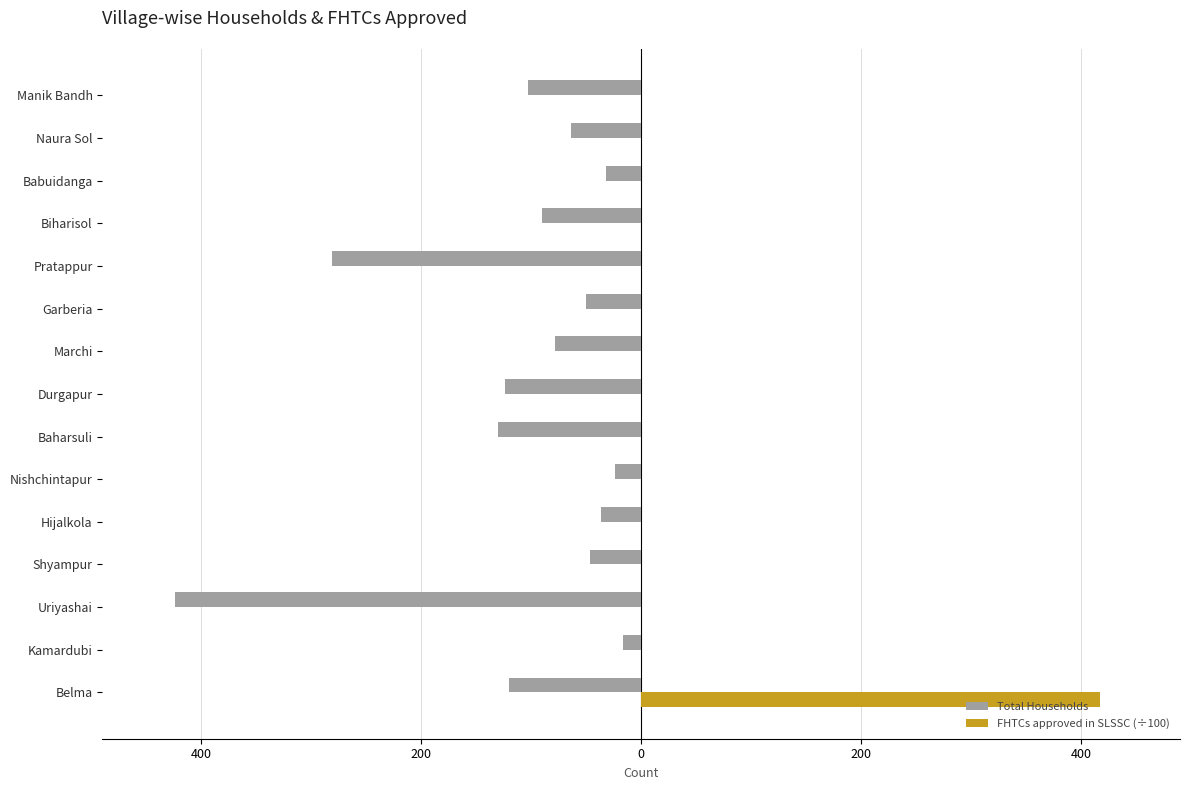

What are all the series names shown in the legend?

Total Households, FHTCs approved in SLSSC (÷100)